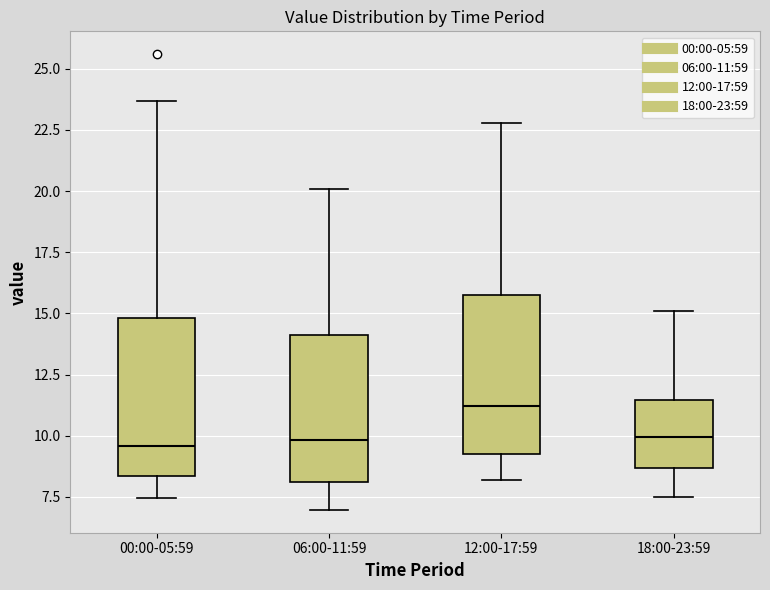

Where does the upper whisker of the box for 06:00-11:59 end on the y-axis? The values are not printed on the chart, so give them approximately, as read against the axis.

20.0